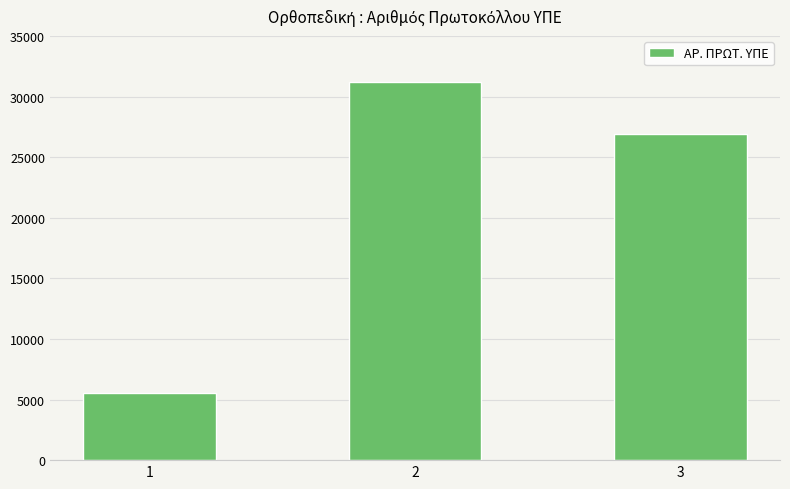

What is the value of the 3rd bar from the left?

26867